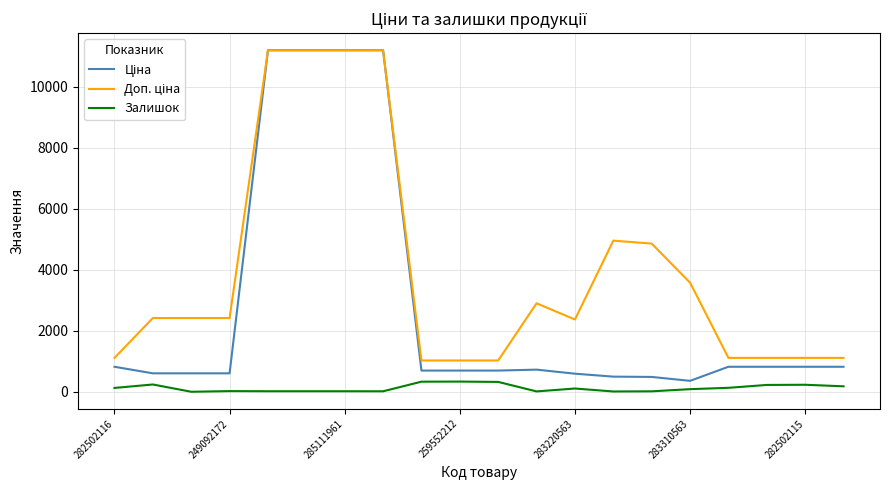

What is the maximum value shown in the chart?

11188.2